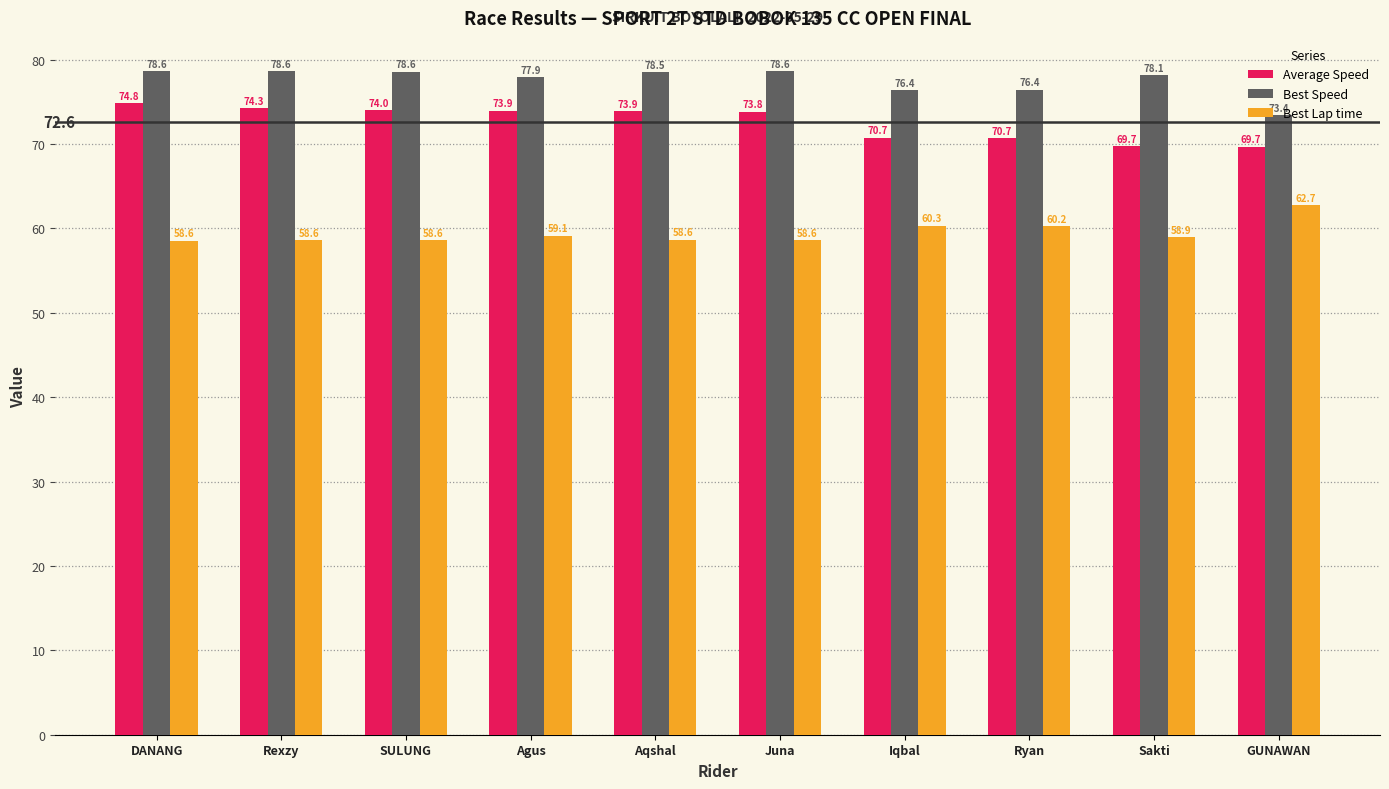

Which series has the widest spread of values?

Best Speed